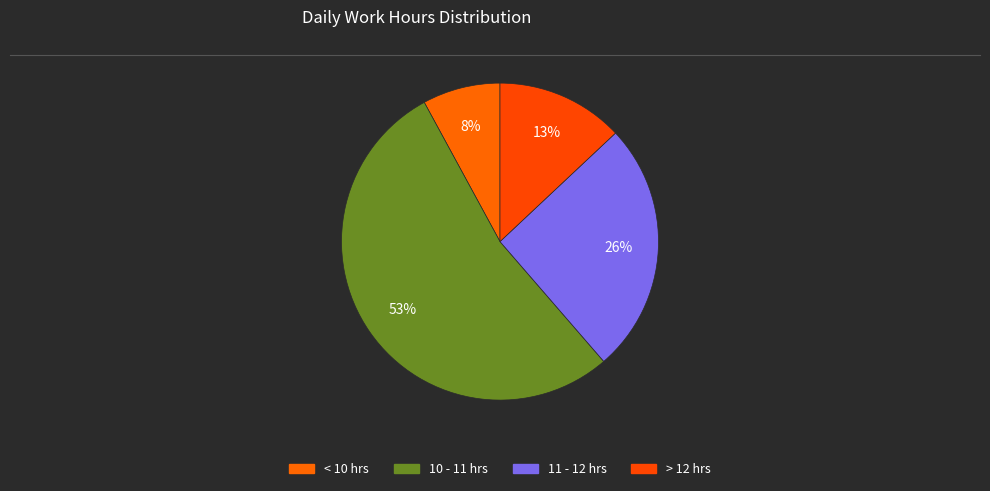

Which slice is the smallest?

< 10 hrs